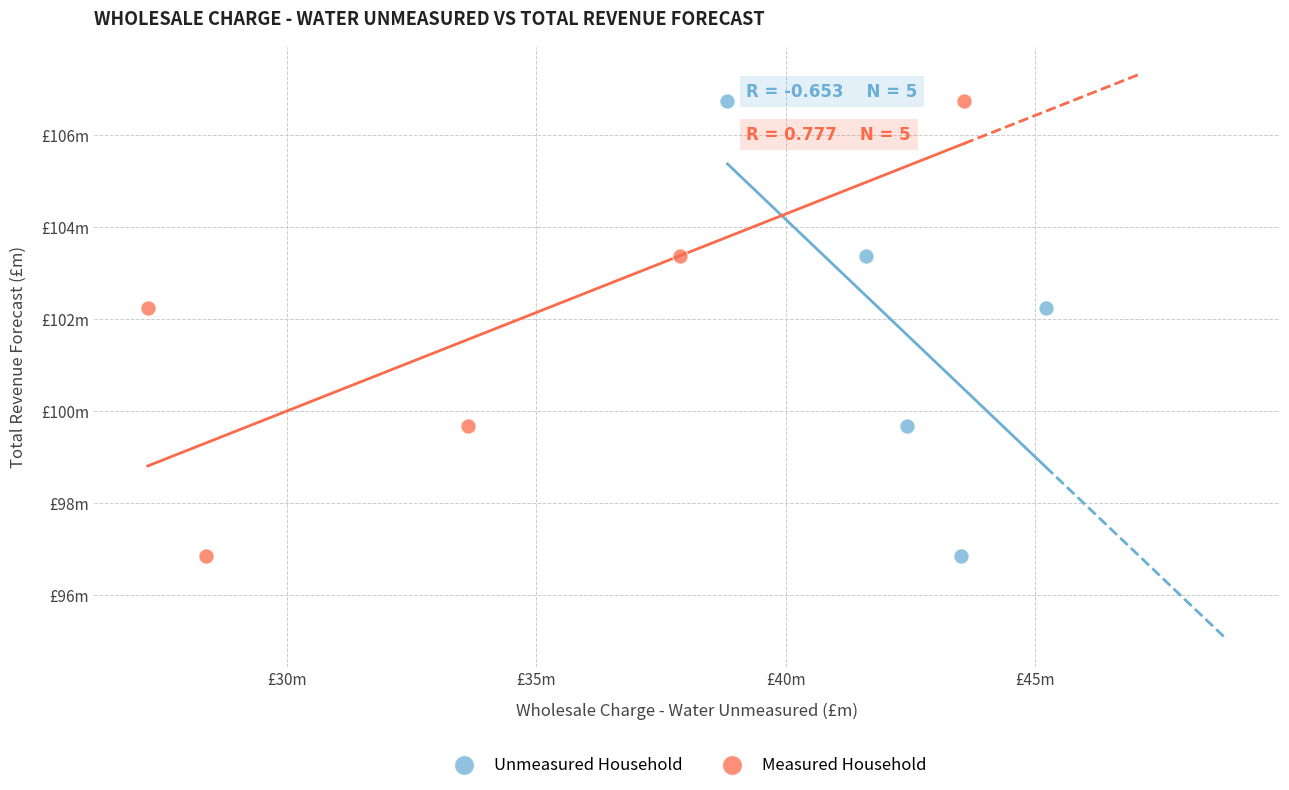

What are all the series names shown in the legend?

Unmeasured Household, Measured Household